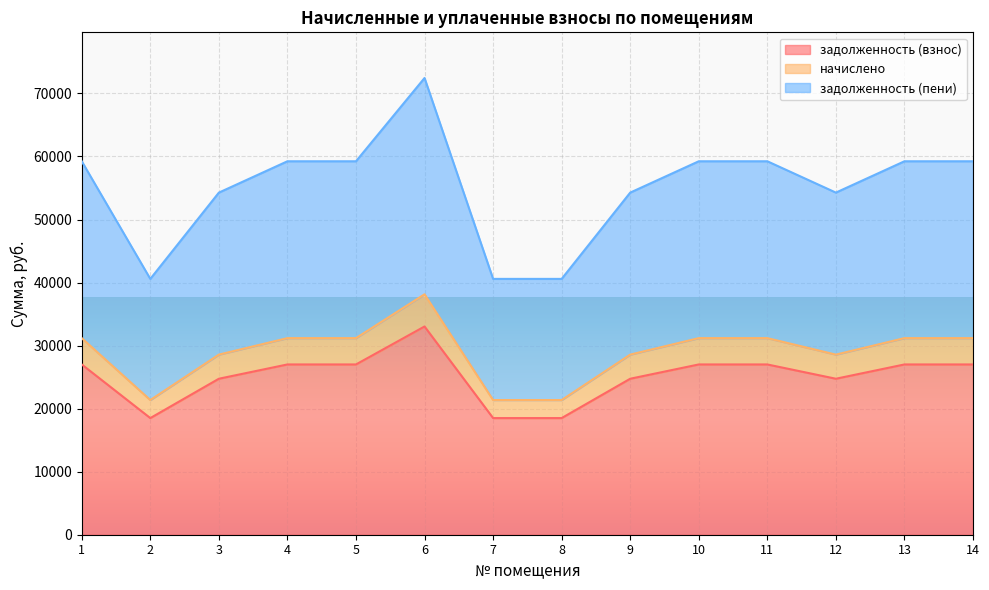

What is the value of the задолженность (взнос) point at the 14th from the left?

27008.4